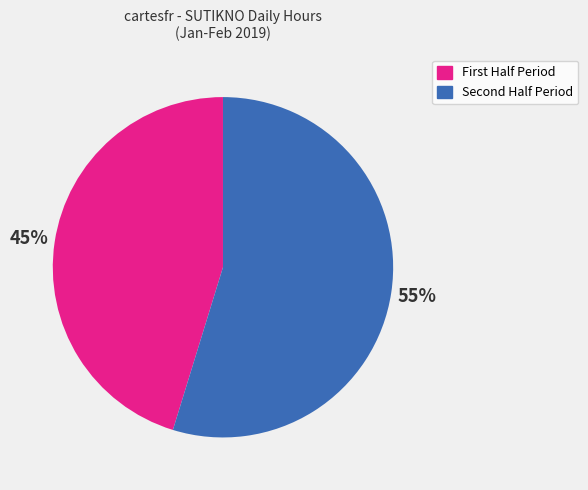

Is there any slice that represents more than half of the pie?

Yes